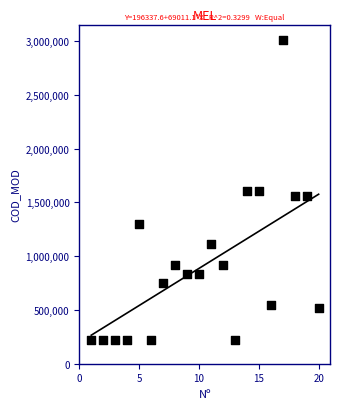

What is the range of X values (max minus min)?

19